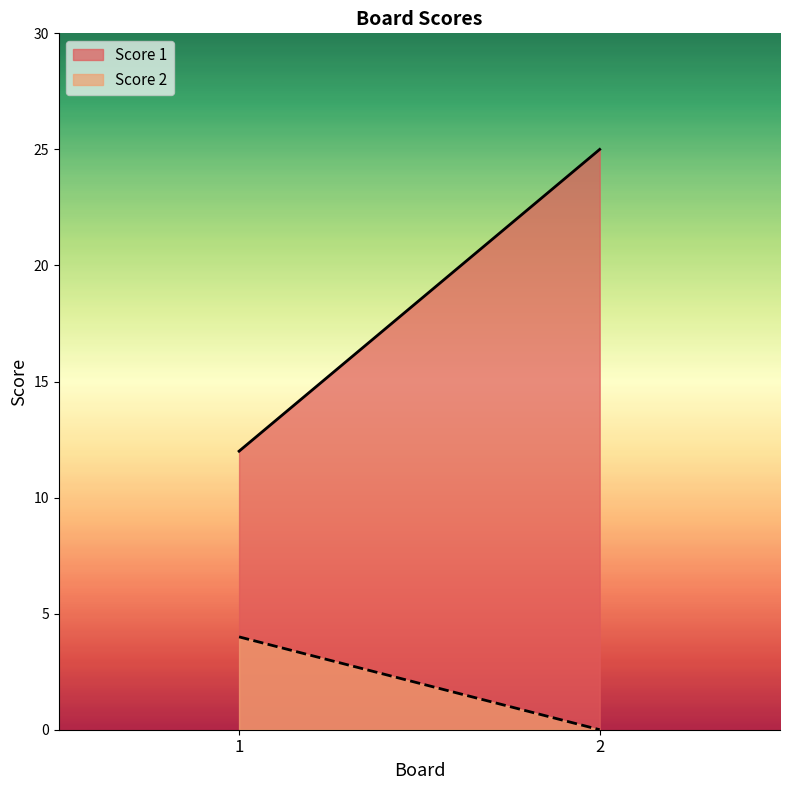

Count the number of categories in the chart.

2